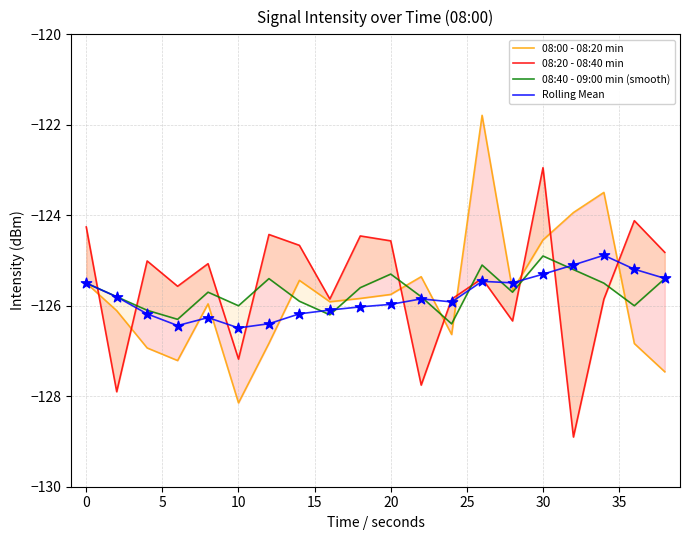

Is the value of 08:00 - 08:20 min at 15 greater than the value of Rolling Mean at 5?

Yes